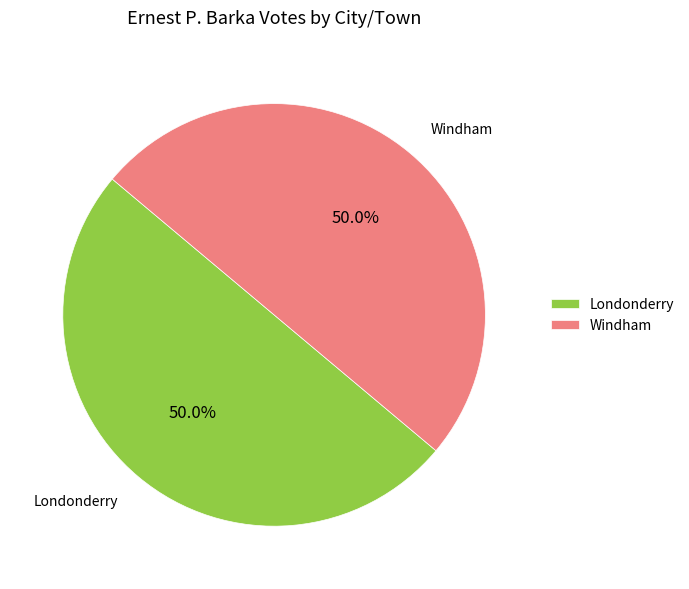

Approximately how many times larger is the value at Windham compared to Londonderry?

1.0